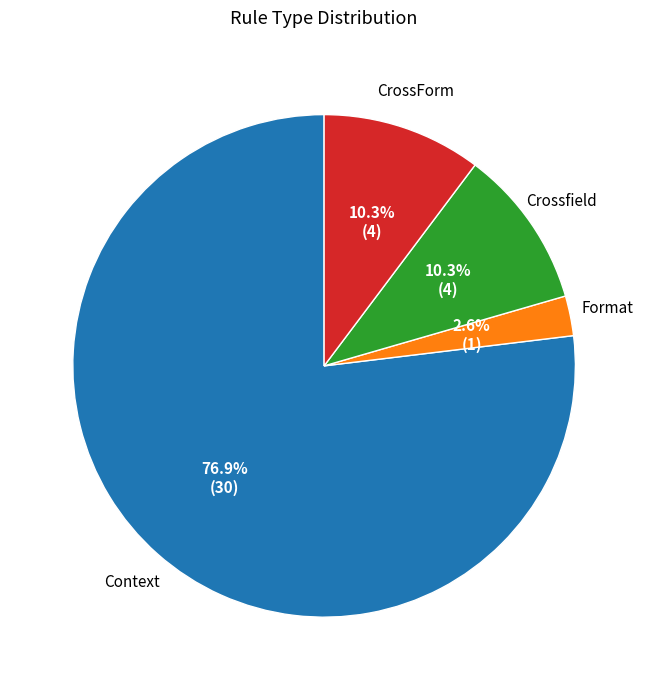

Approximately how many times larger is the value at CrossForm compared to Context?

0.1